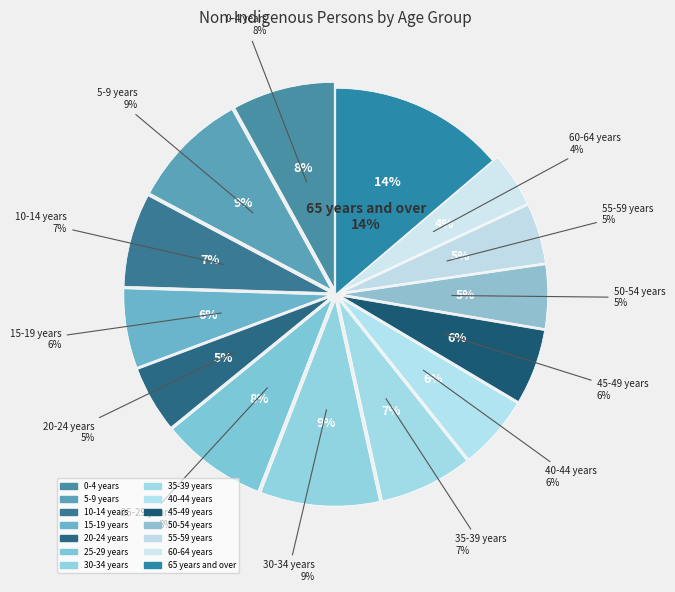

Count the number of slices in the pie.

14